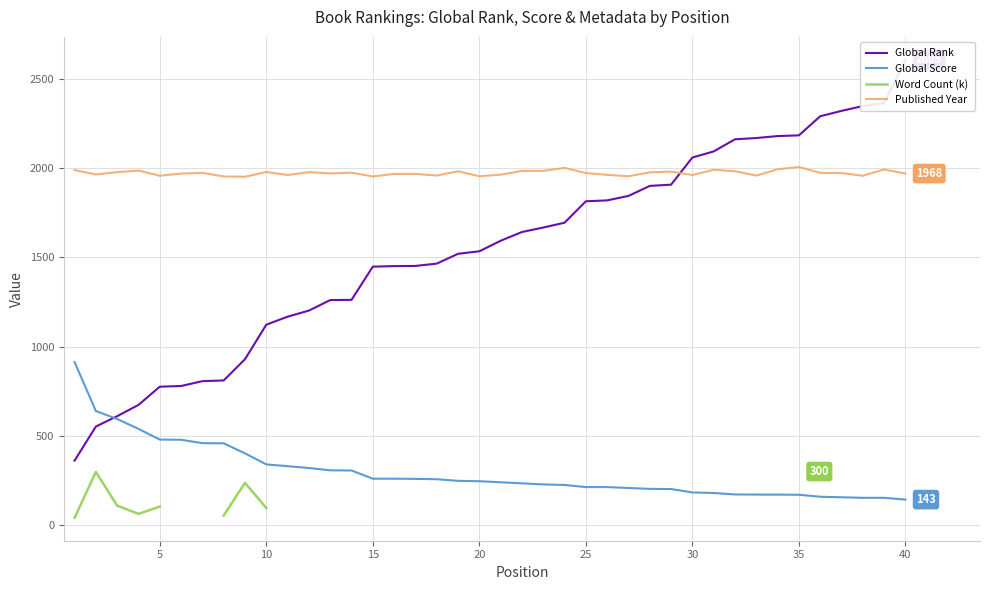

What is the lowest value of the Published Year series?

1950